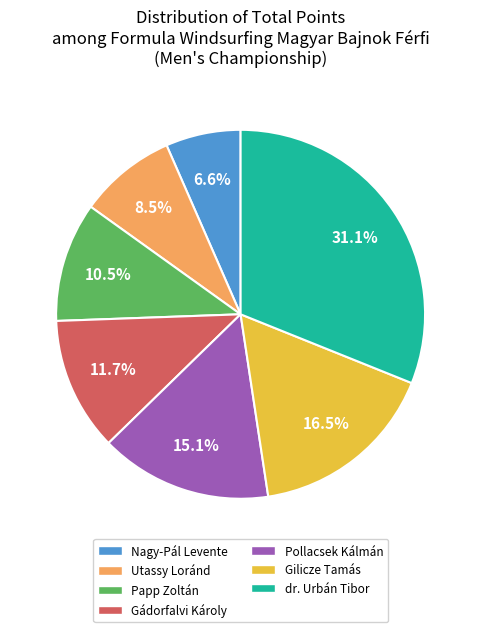

What is the largest slice in the pie chart?

dr. Urbán Tibor